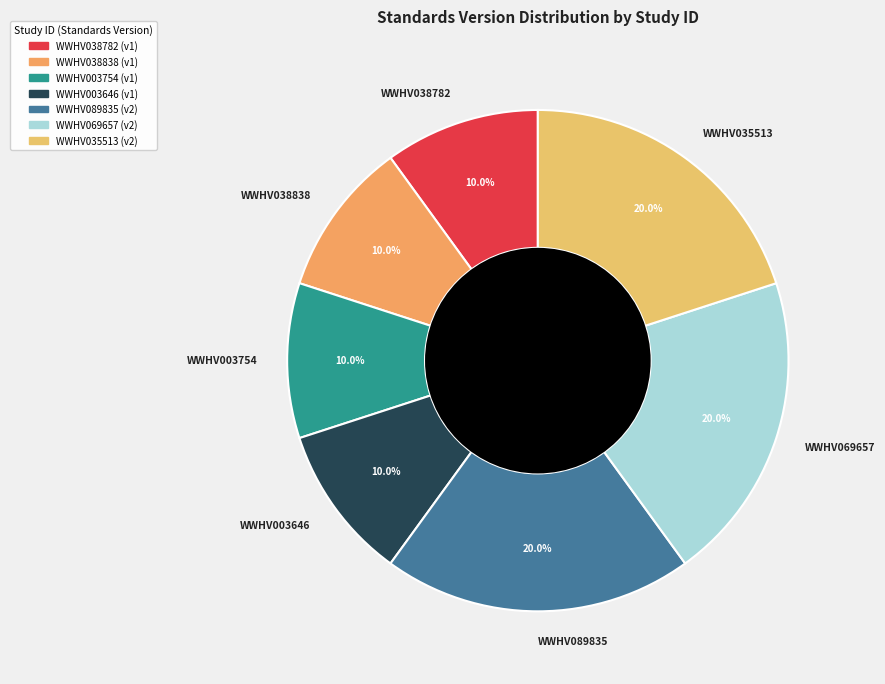

Count the number of slices in the pie.

7